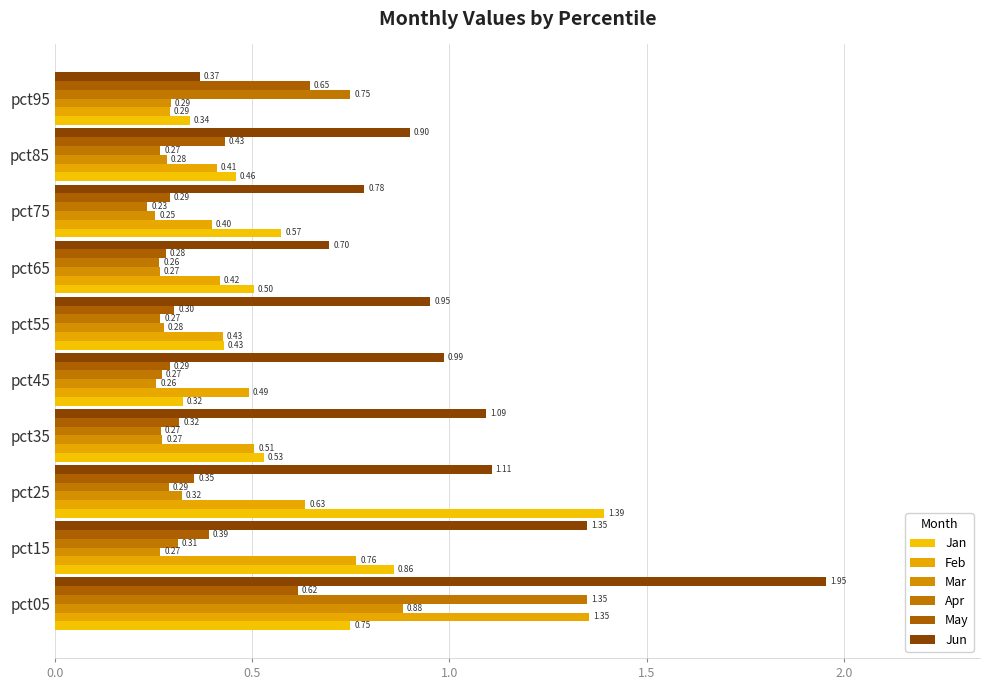

What is the highest value of the Jun series?

2.0